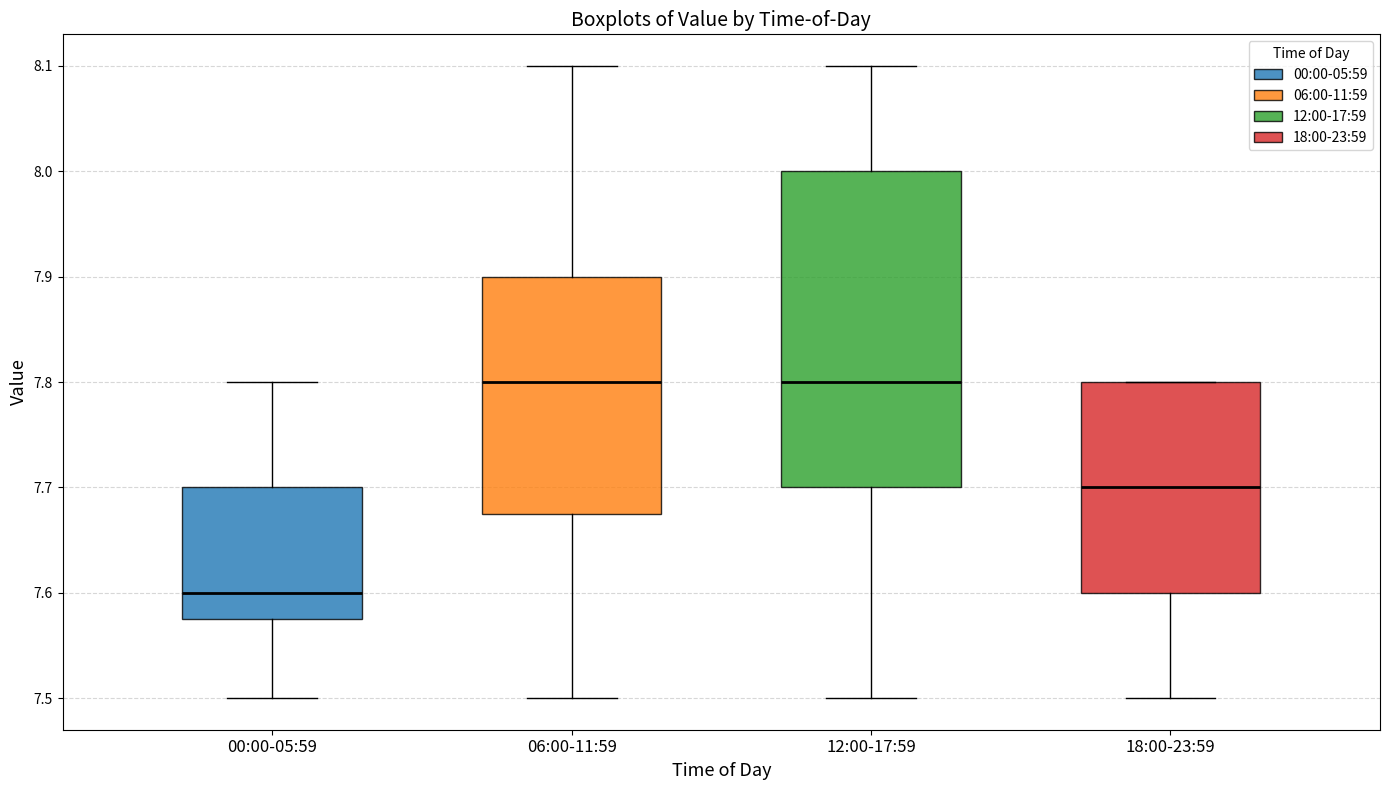

Reading left to right, read every box against the y-axis: the position of its median line, the range the box covers, and the ends of its whiskers. The values are not printed on the chart, so give them approximately, as read against the axis.

00:00-05:59: median 7.60, box 7.58 to 7.70, whiskers 7.50 to 7.80
06:00-11:59: median 7.80, box 7.68 to 7.90, whiskers 7.50 to 8.10
12:00-17:59: median 7.80, box 7.70 to 8.00, whiskers 7.50 to 8.10
18:00-23:59: median 7.70, box 7.60 to 7.80, whiskers 7.50 to 7.80